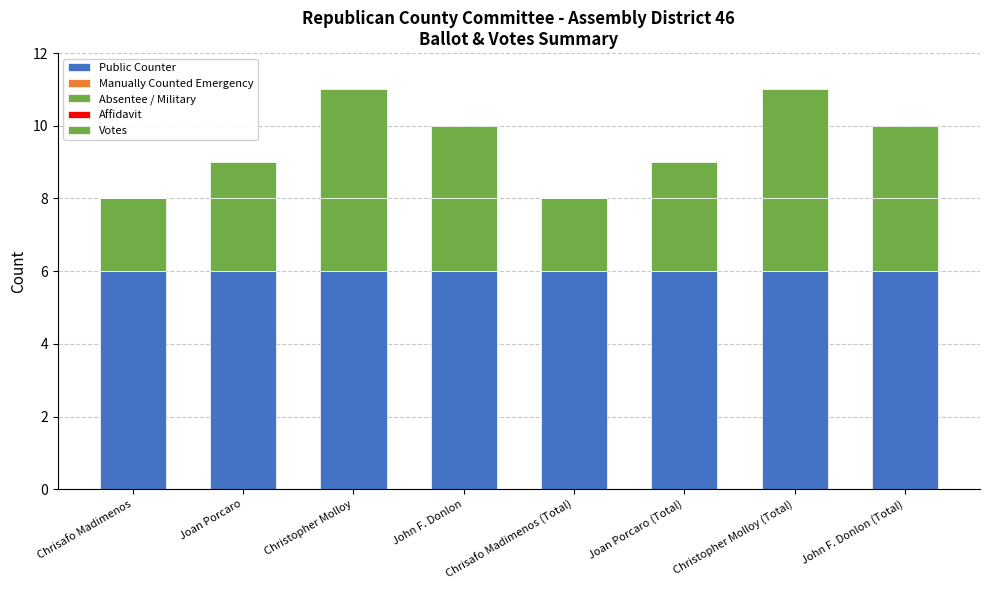

How many series are shown in this chart?

3